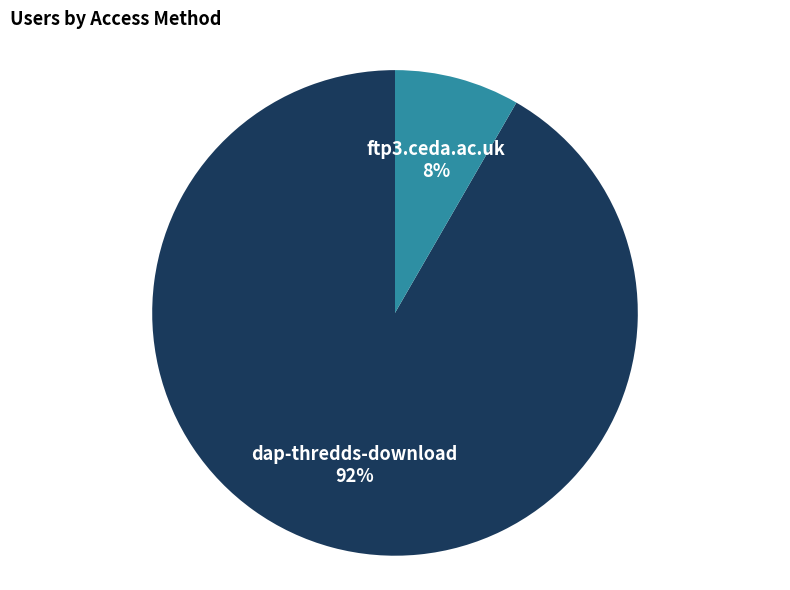

Is there any slice that represents more than half of the pie?

Yes